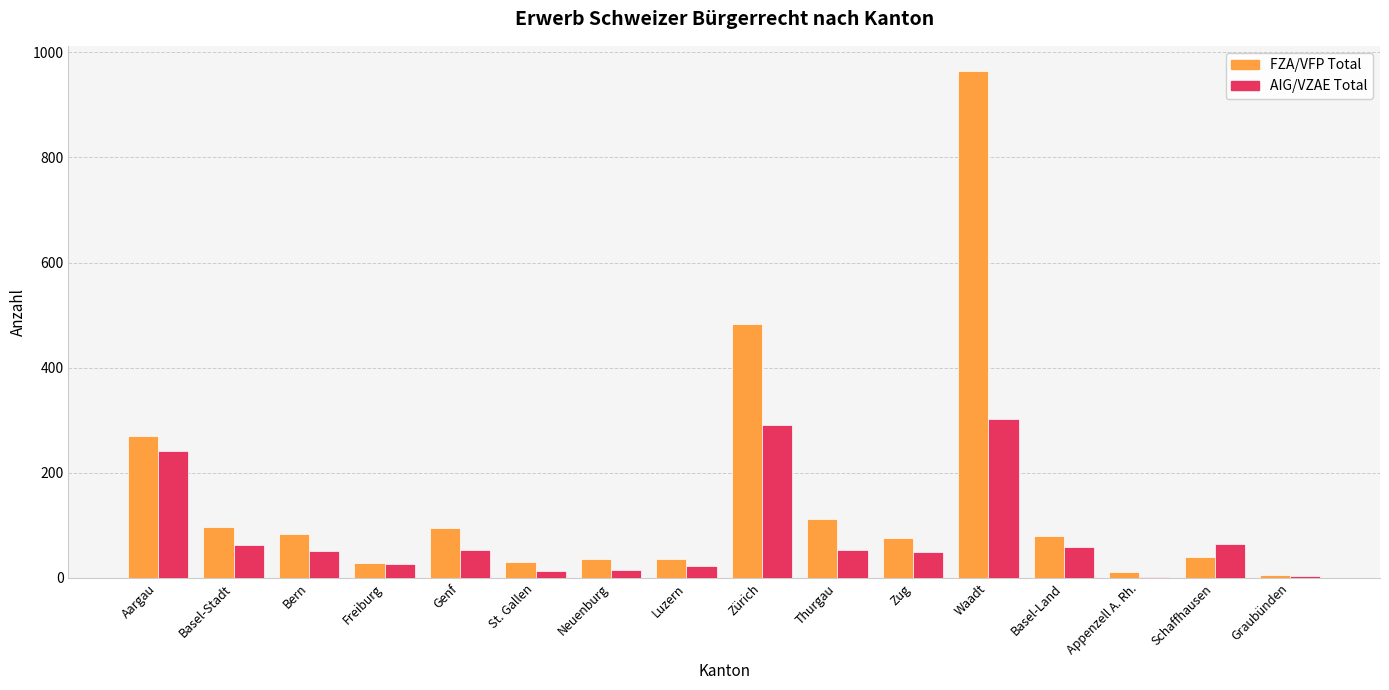

How many data points does each series have?

16